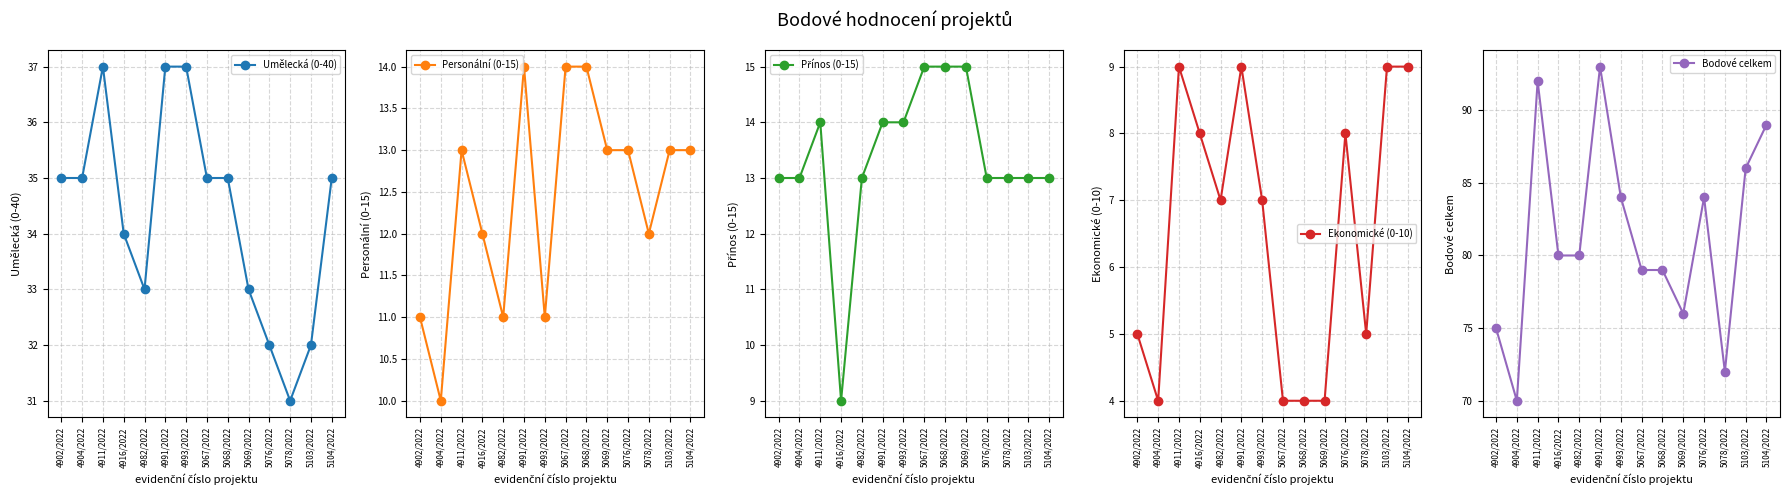

Which series has the largest total across all categories?

Bodové celkem